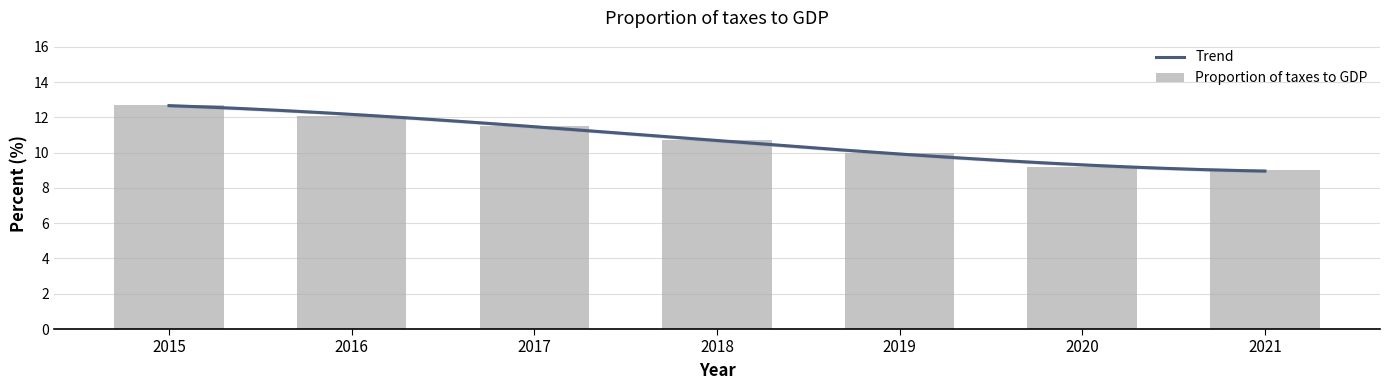

What is the greatest value displayed?

12.7